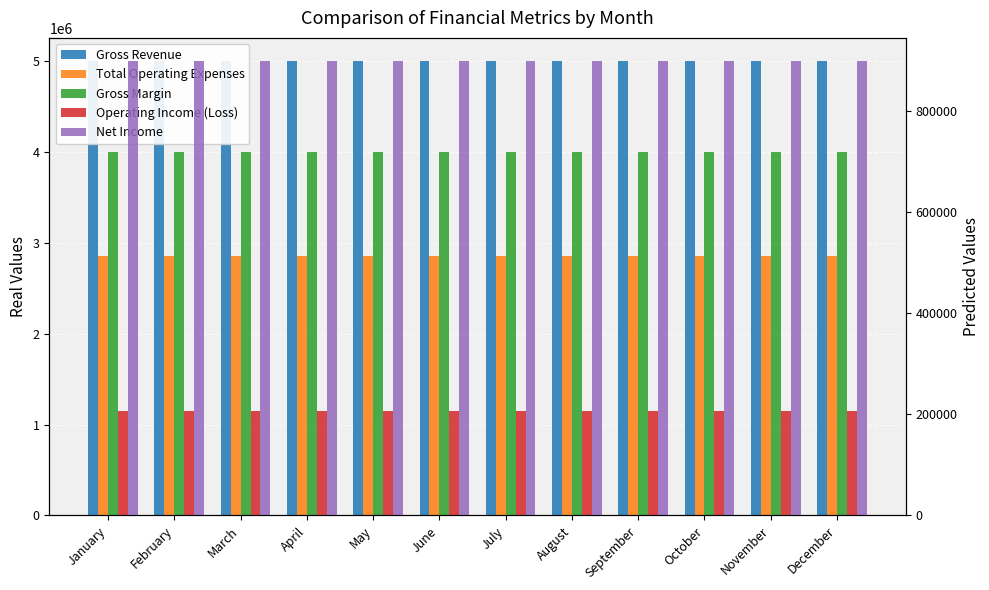

What is the value of the Gross Revenue bar at the 7th from the left?

5000000